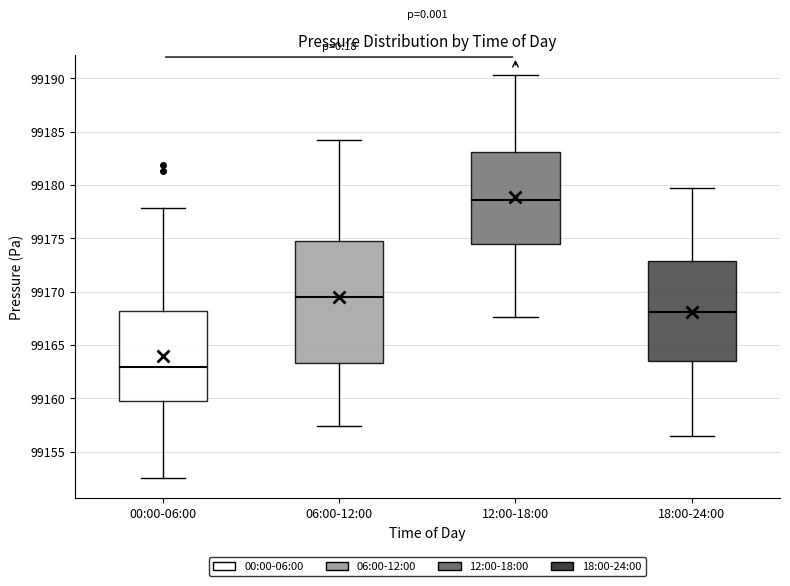

Which box's median line is the highest?

12:00-18:00